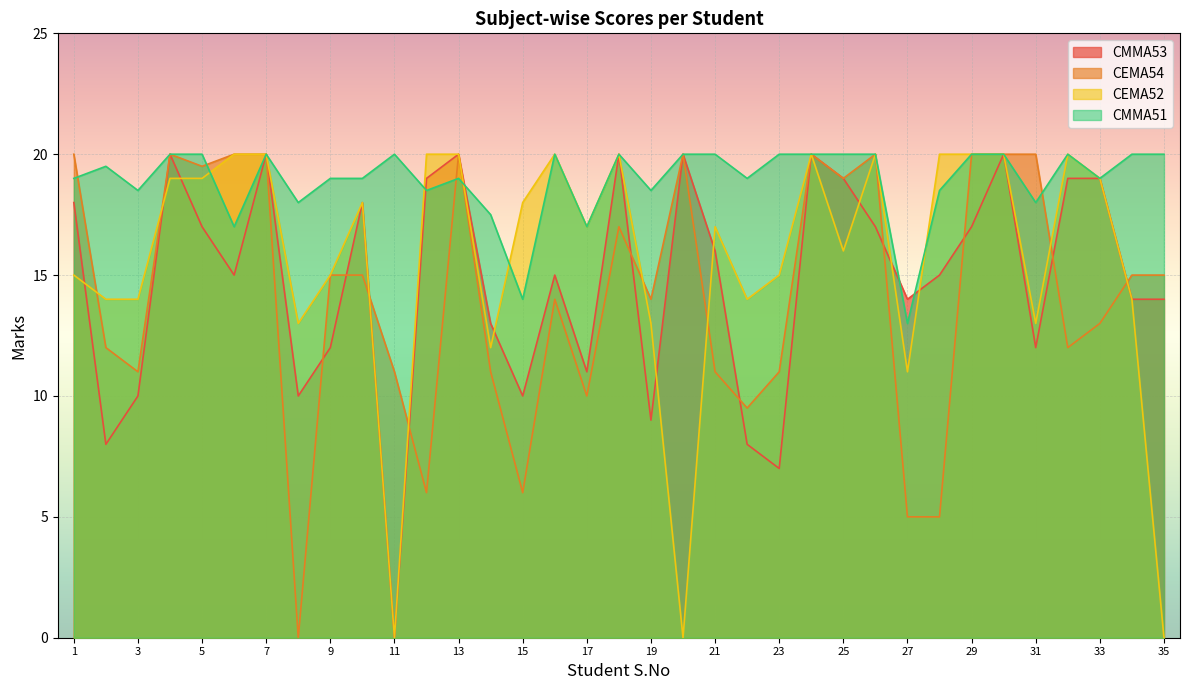

Which series has the widest spread of values?

CMMA53